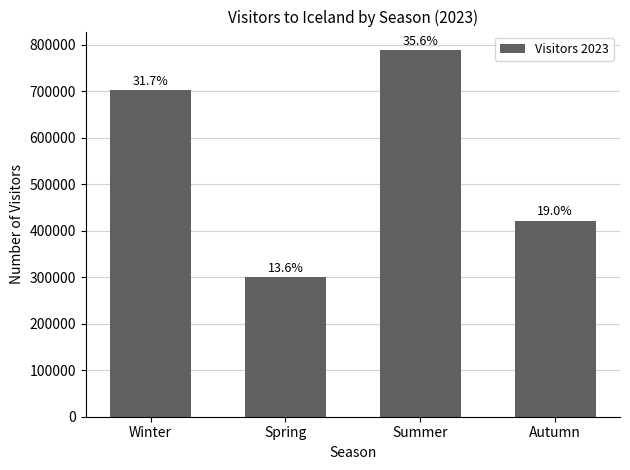

What is the change in value from Winter to Spring?

-402344